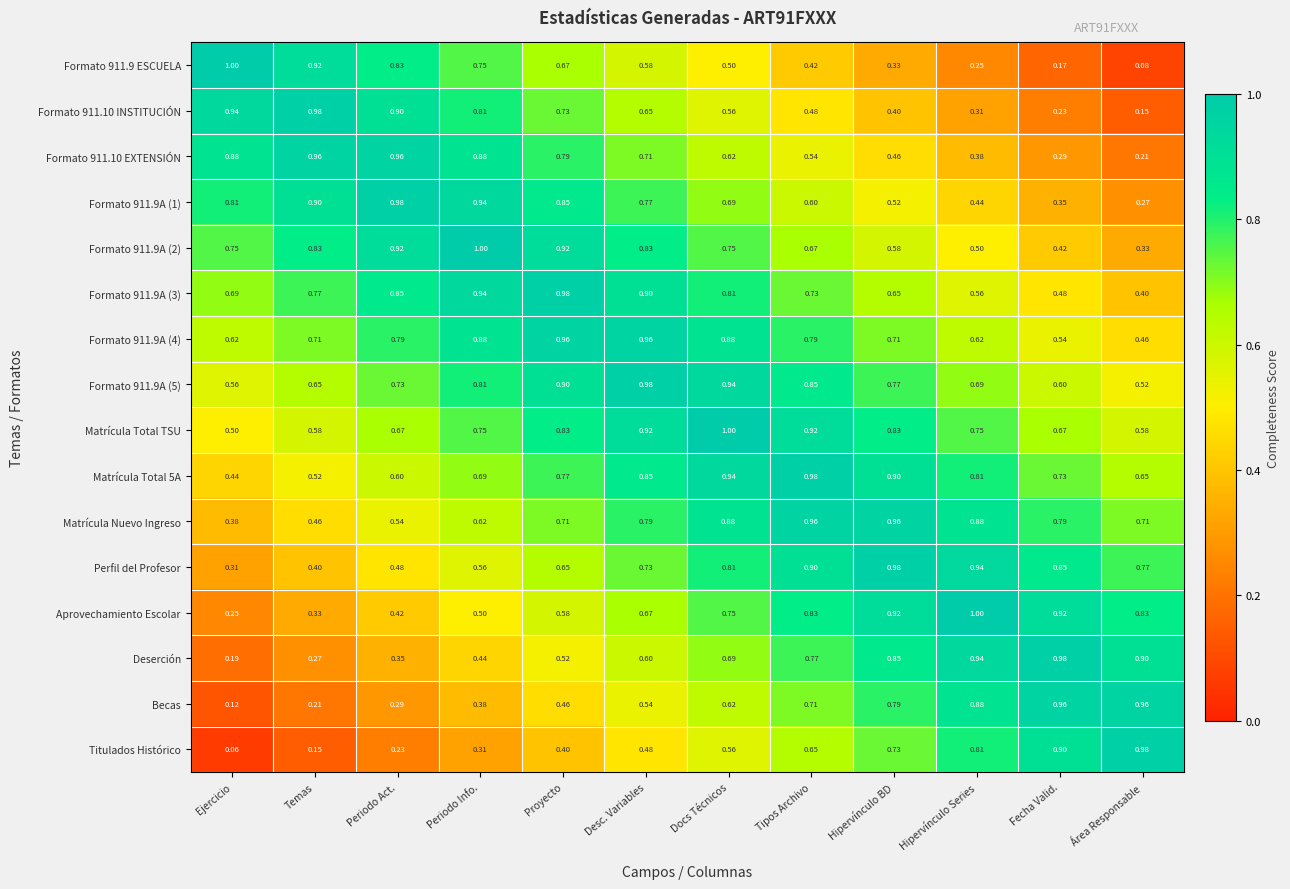

At which category does the chart reach its minimum across all series?

Ejercicio